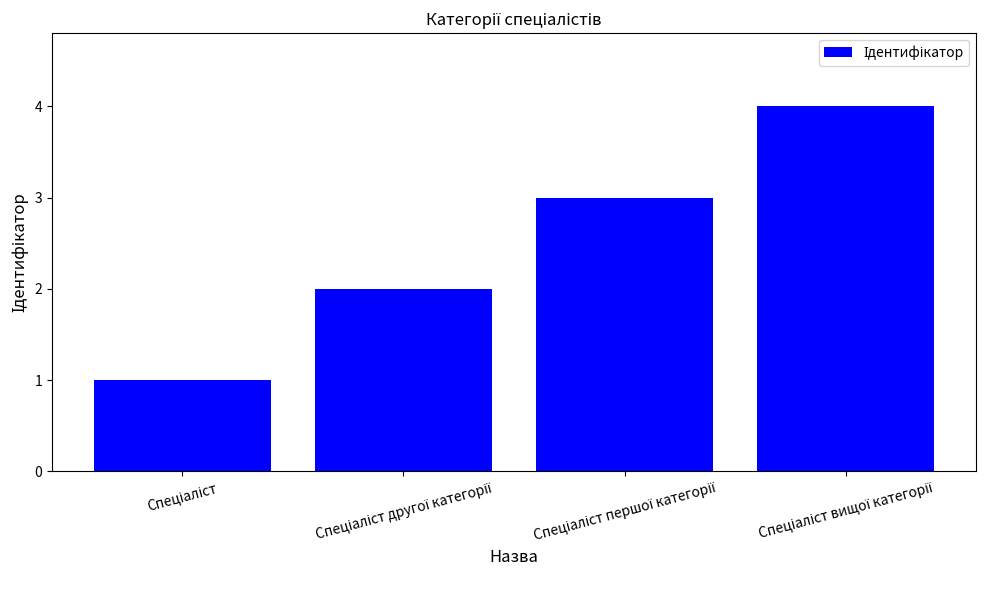

What is the maximum value shown in the chart?

4